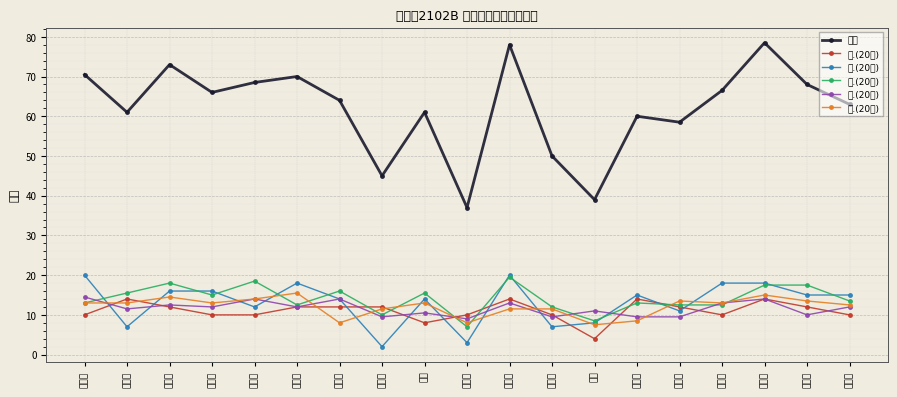

Read the 二.(20分) value at 刘良敬.

3.0